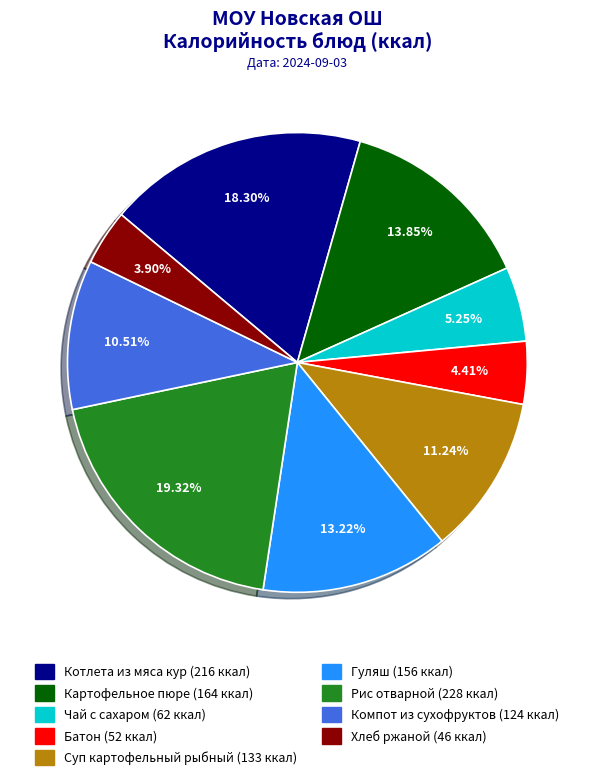

What is the smallest slice in the pie chart?

Хлеб ржаной